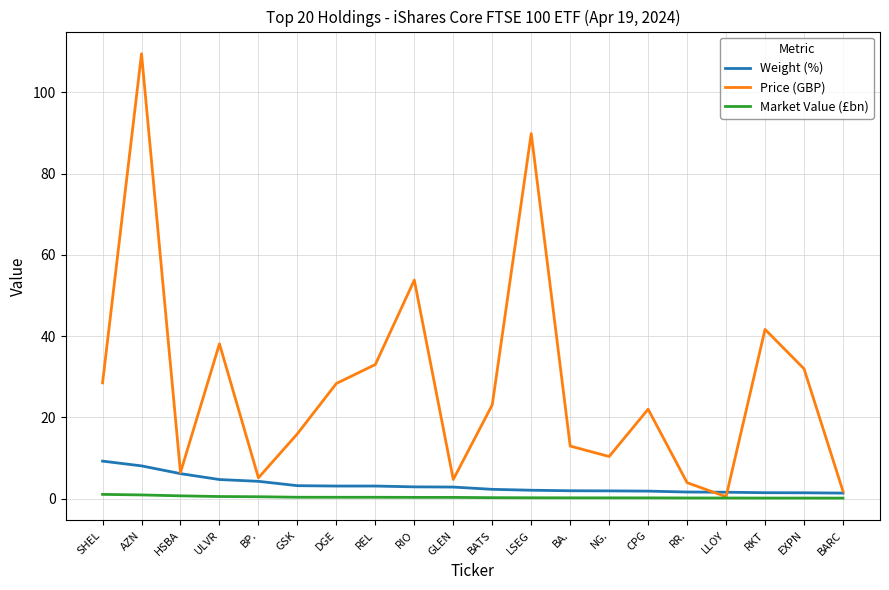

At which category does Price (GBP) reach its first local valley?

HSBA